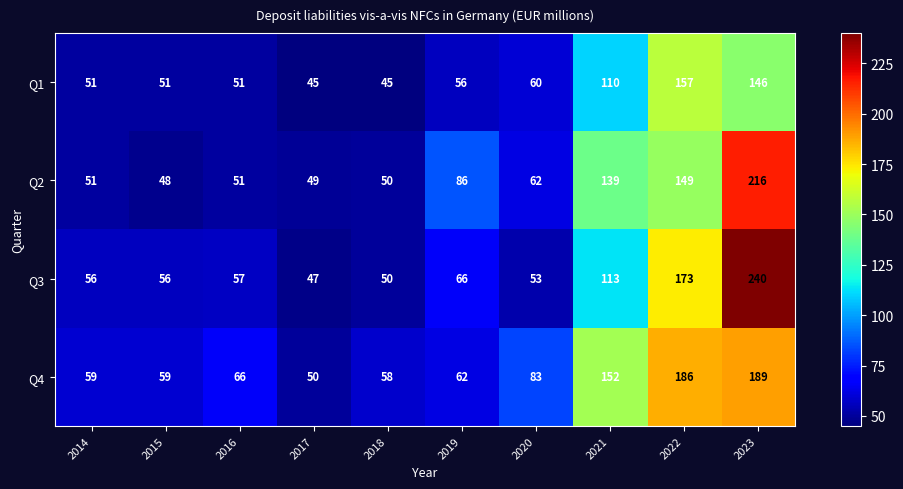

At which label does Q3 reach its minimum?

2017